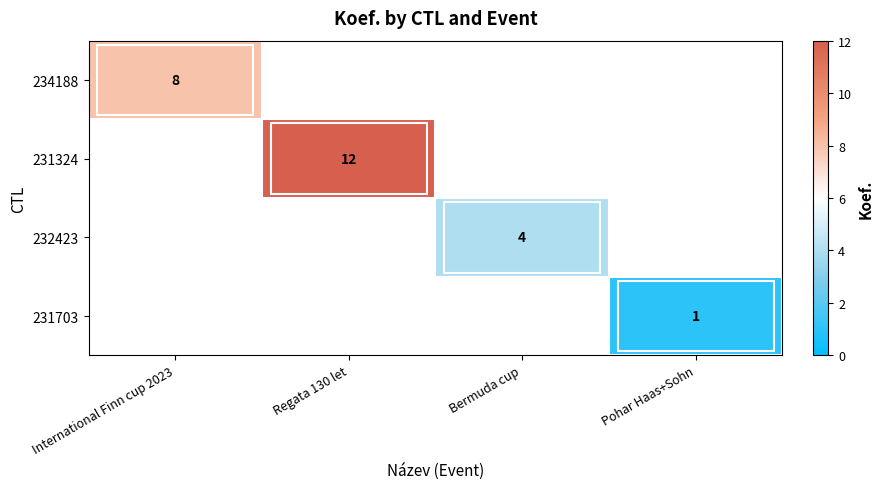

The 231703 series shows 0 at Pohar Haas+Sohn. True or false?

False